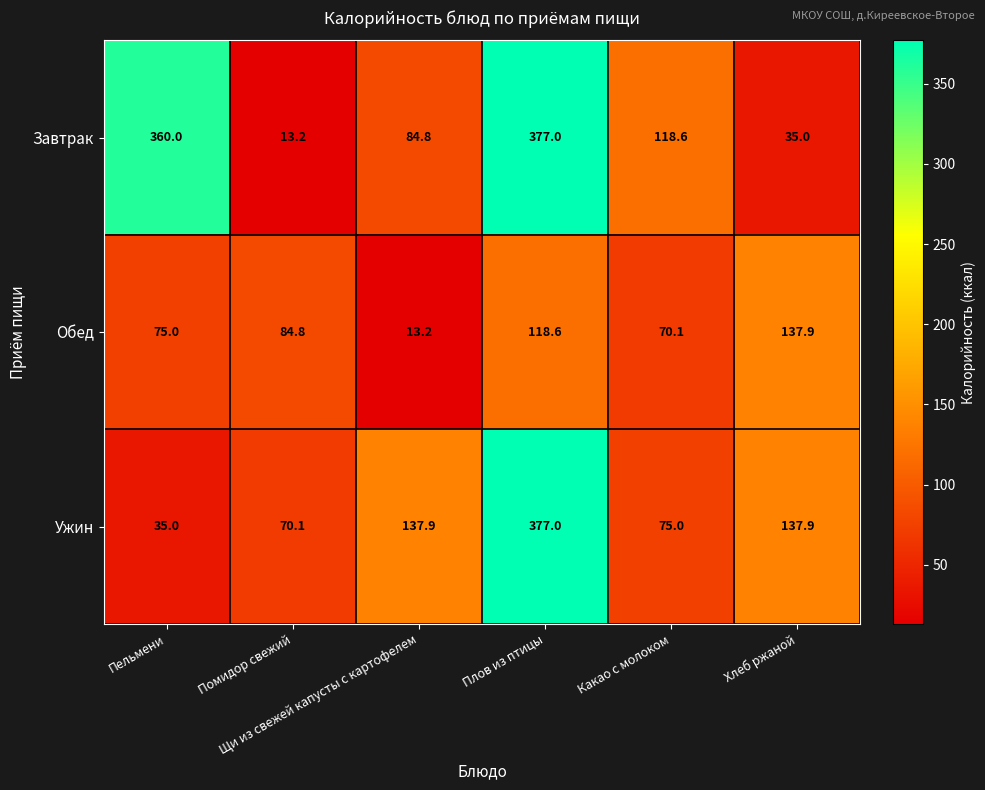

Rank the series by their average value, from highest to lowest.

Завтрак, Ужин, Обед